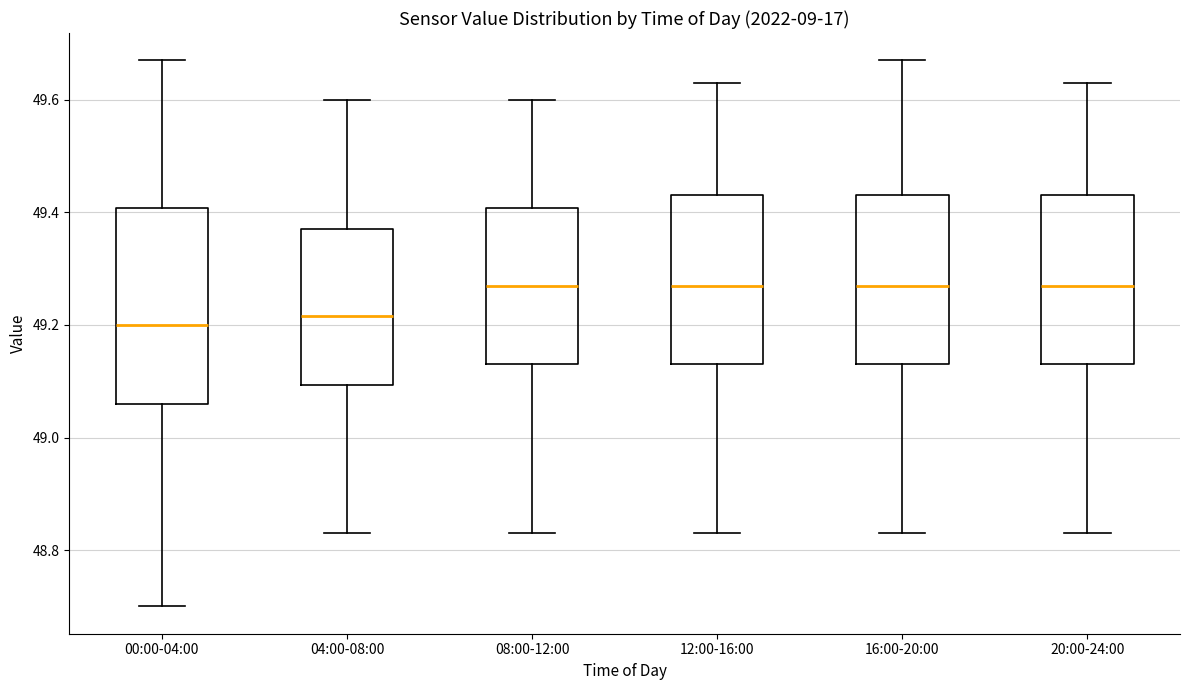

Reading left to right, read every box against the y-axis: the position of its median line, the range the box covers, and the ends of its whiskers. The values are not printed on the chart, so give them approximately, as read against the axis.

00:00-04:00: median 49.20, box 49.06 to 49.40, whiskers 48.70 to 49.68
04:00-08:00: median 49.22, box 49.10 to 49.38, whiskers 48.84 to 49.60
08:00-12:00: median 49.28, box 49.14 to 49.40, whiskers 48.84 to 49.60
12:00-16:00: median 49.28, box 49.14 to 49.44, whiskers 48.84 to 49.64
16:00-20:00: median 49.28, box 49.14 to 49.44, whiskers 48.84 to 49.68
20:00-24:00: median 49.28, box 49.14 to 49.44, whiskers 48.84 to 49.64